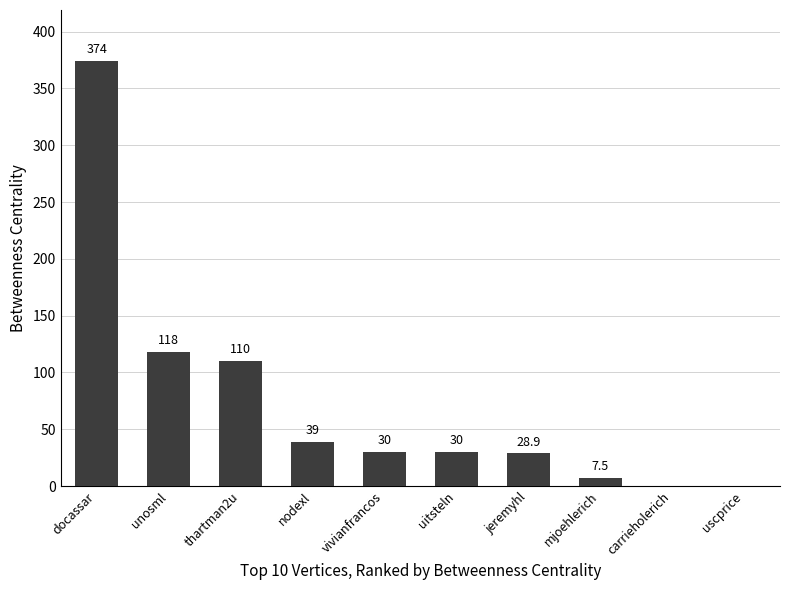

What is the ratio of the value at jeremyhl to the value at thartman2u?

0.3